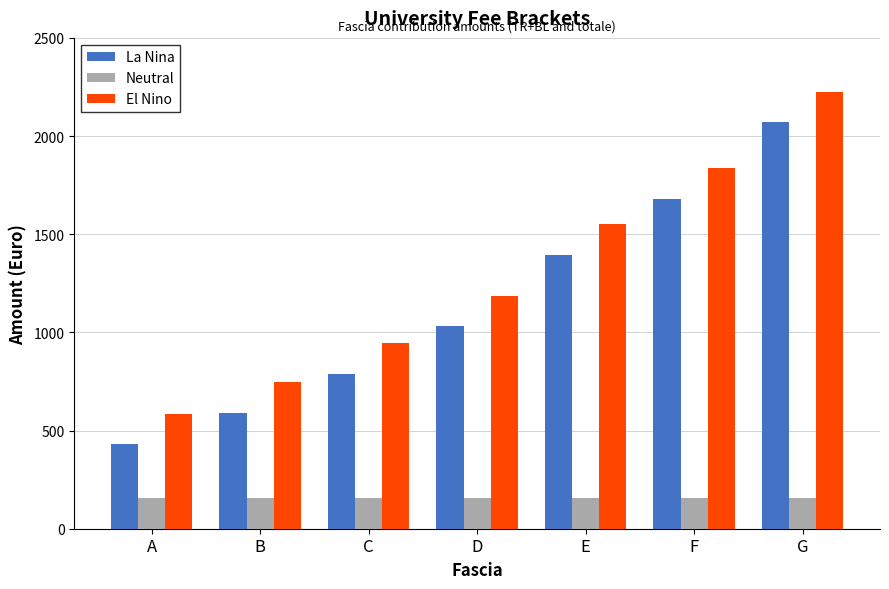

Are the bars horizontal?

No